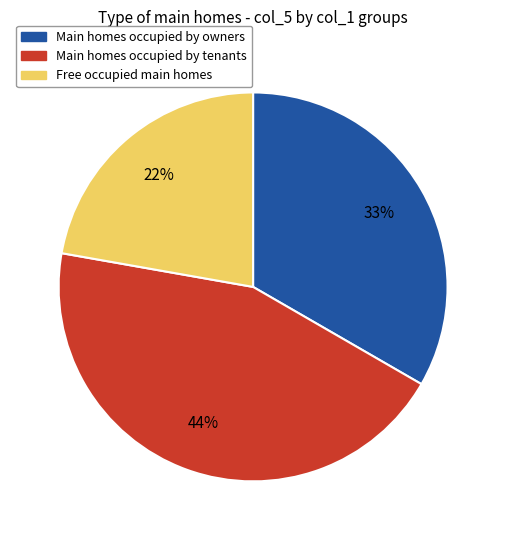

To the nearest percent, what is the difference between the largest and smallest slice percentages?

22%